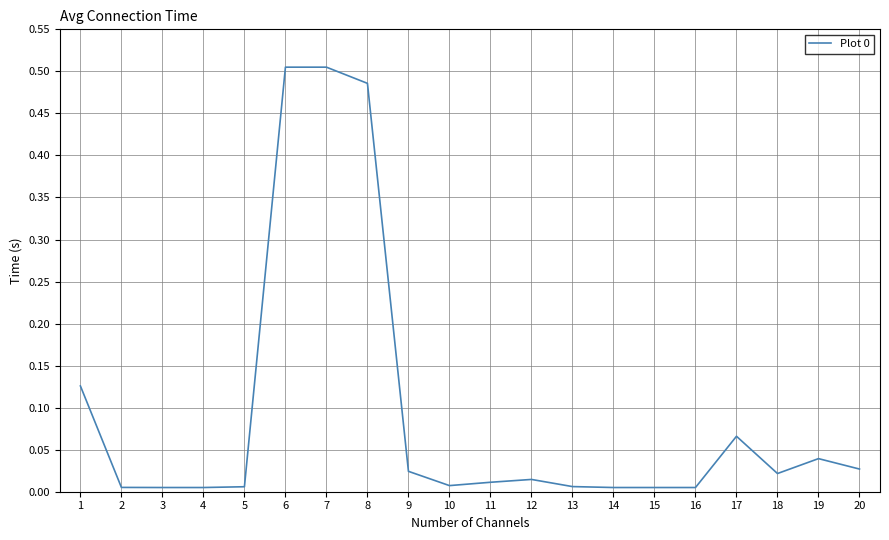

True or false: the data shows 0.0 at 16.

True